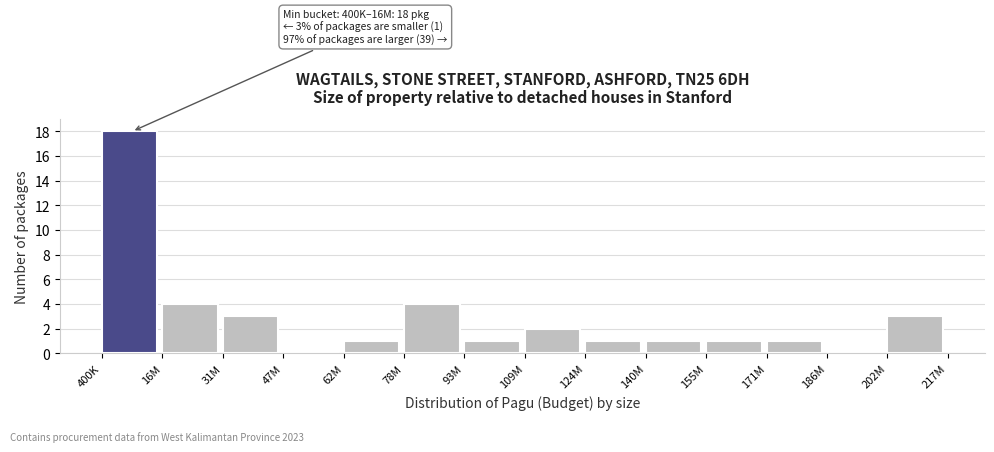

Reading left to right, transcribe all the data shown in this chart.

400K=18	16M=4	31M=3	47M=0	62M=1	78M=4	93M=1	109M=2	124M=1	140M=1	155M=1	171M=1	186M=0	202M=3